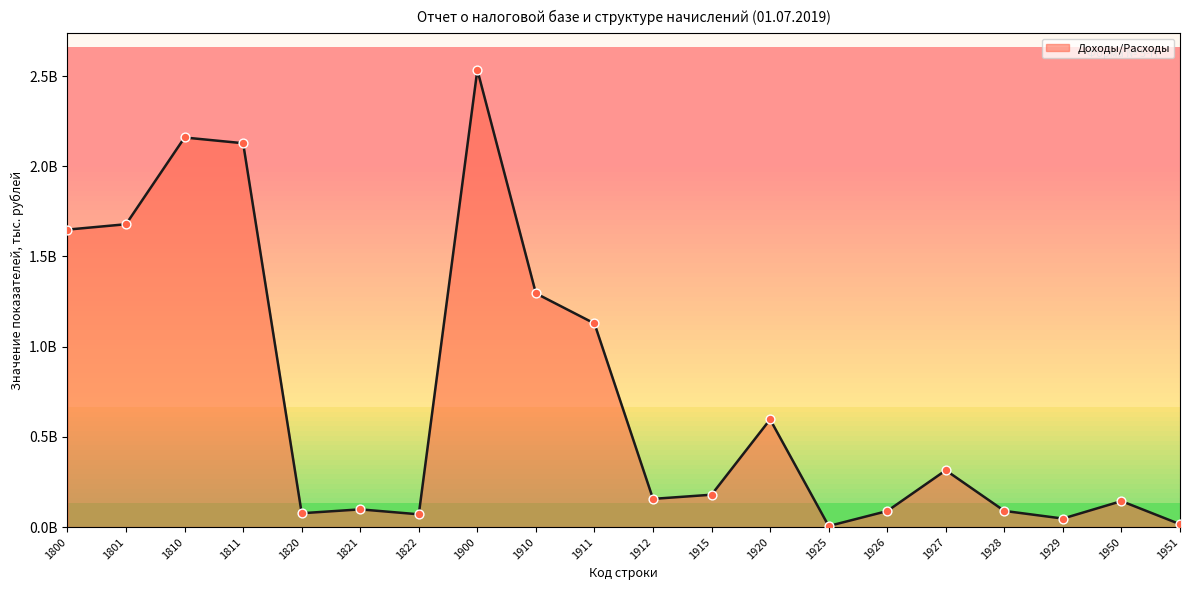

What is the change in value from 1820 to 1929?

-29551597